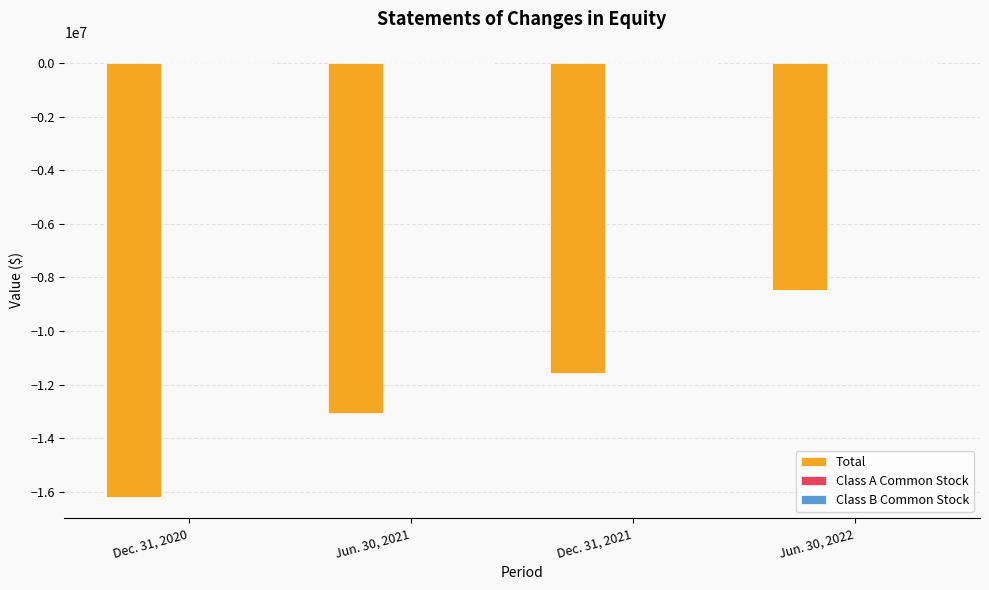

At which label is Total closest to -12325623?

Jun. 30, 2021